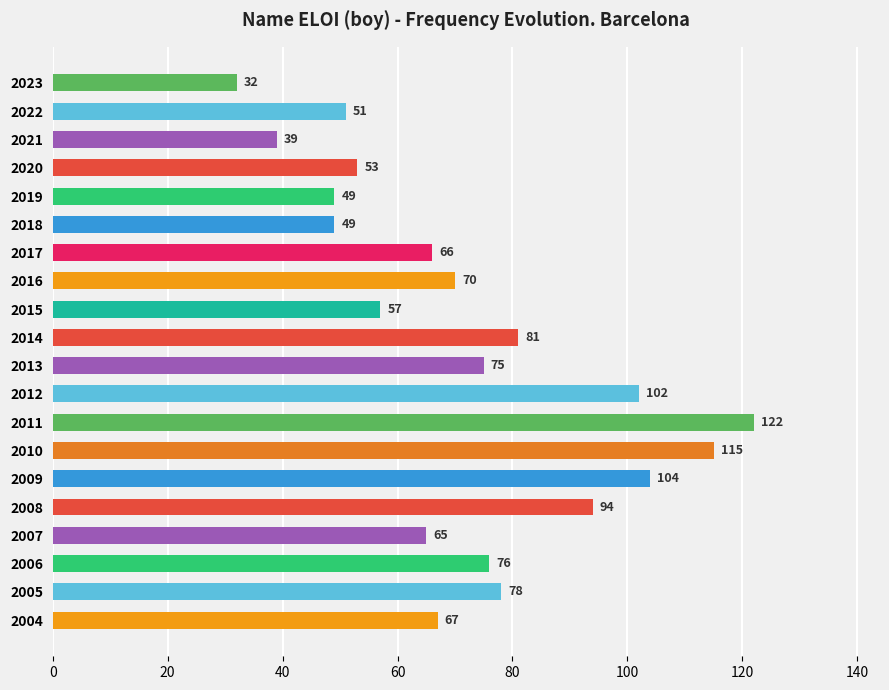

What is the sum of all values?

1445